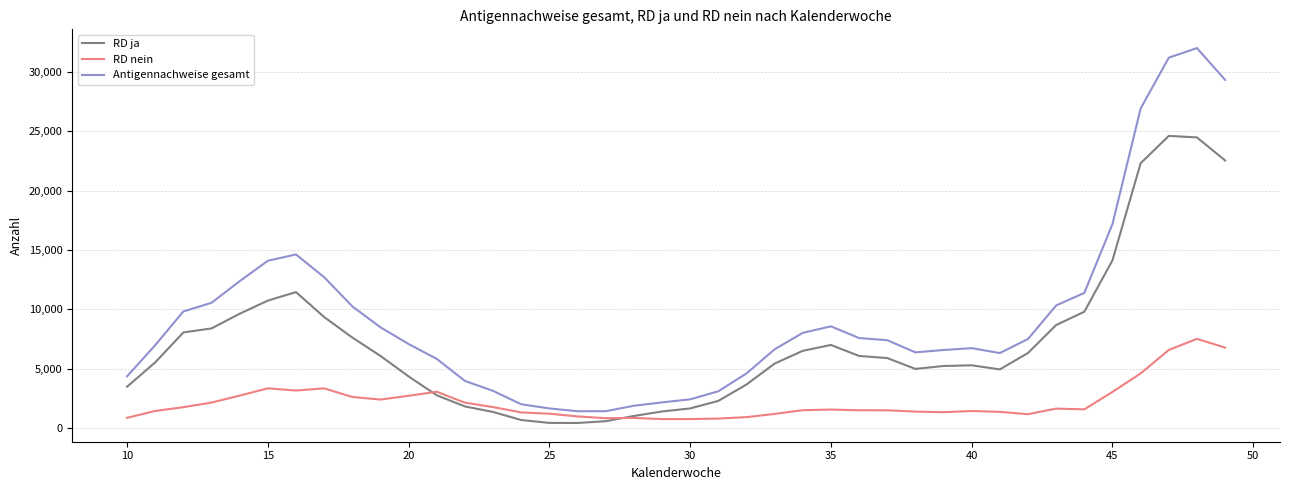

How many series are shown in this chart?

3